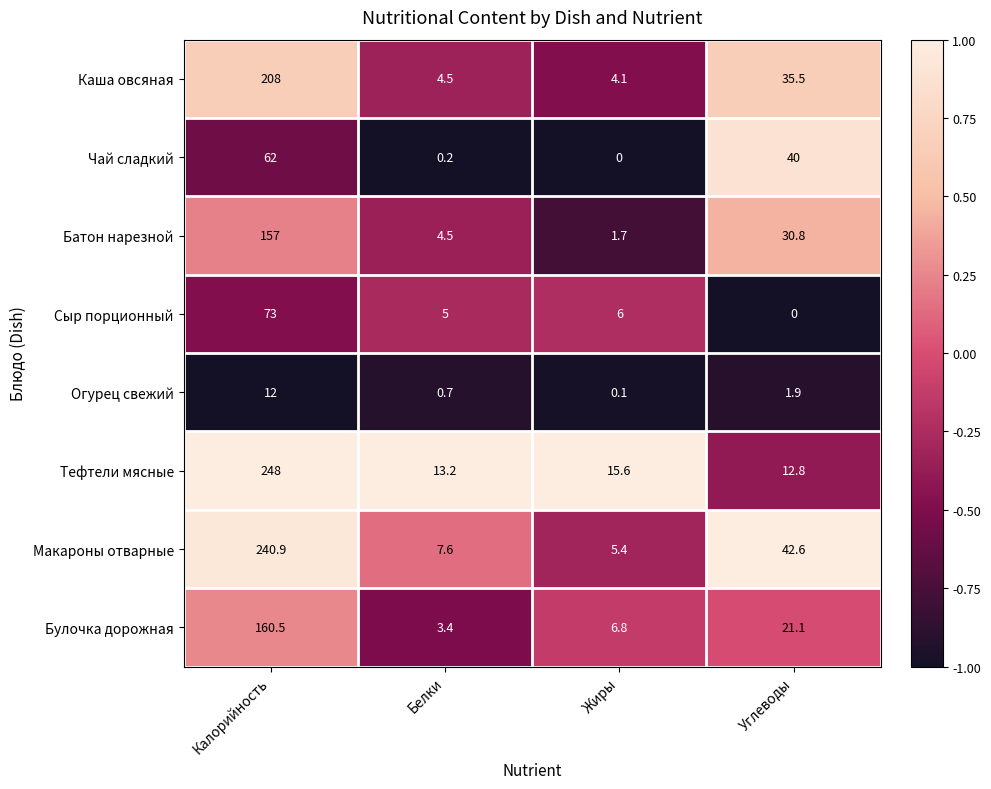

The value of Чай сладкий at Калорийность is 83.1. True or false?

False